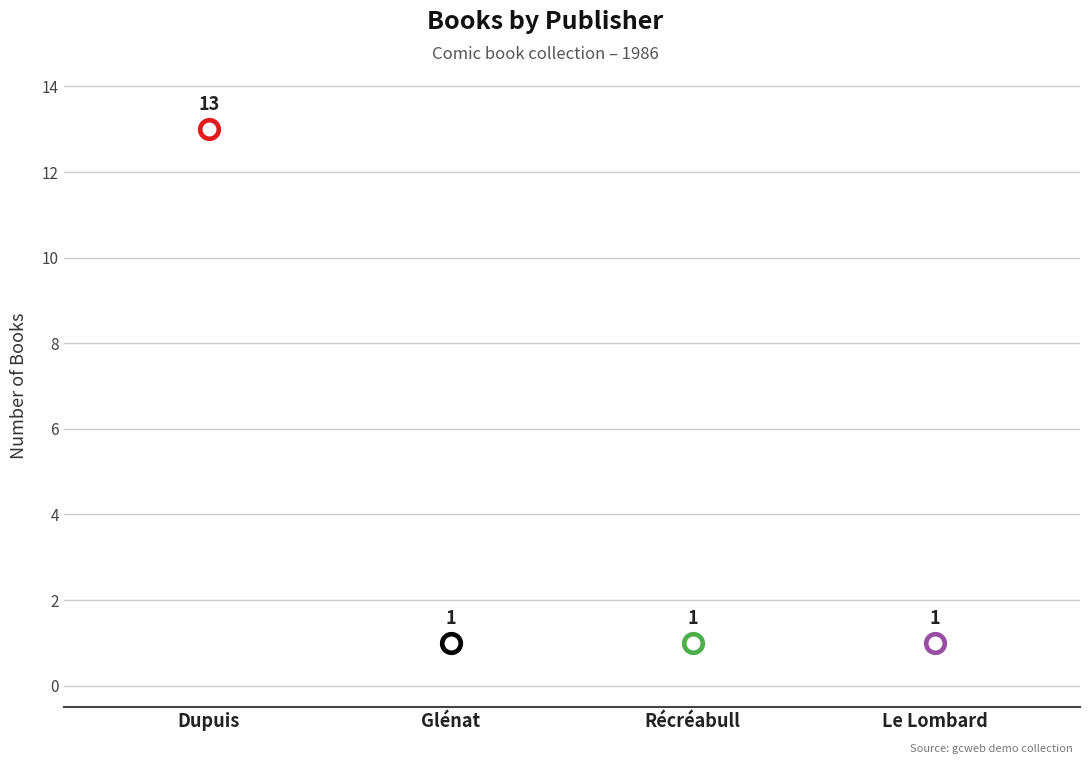

What is the ratio of the value at Glénat to the value at Dupuis?

0.1